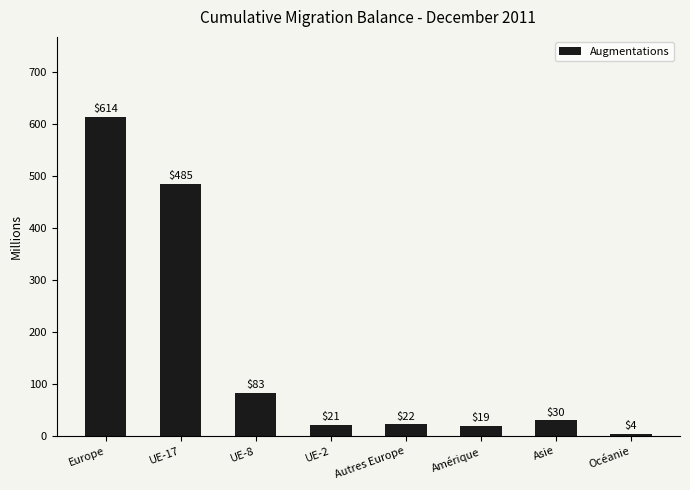

Between UE-2 and Europe, which is larger?

Europe